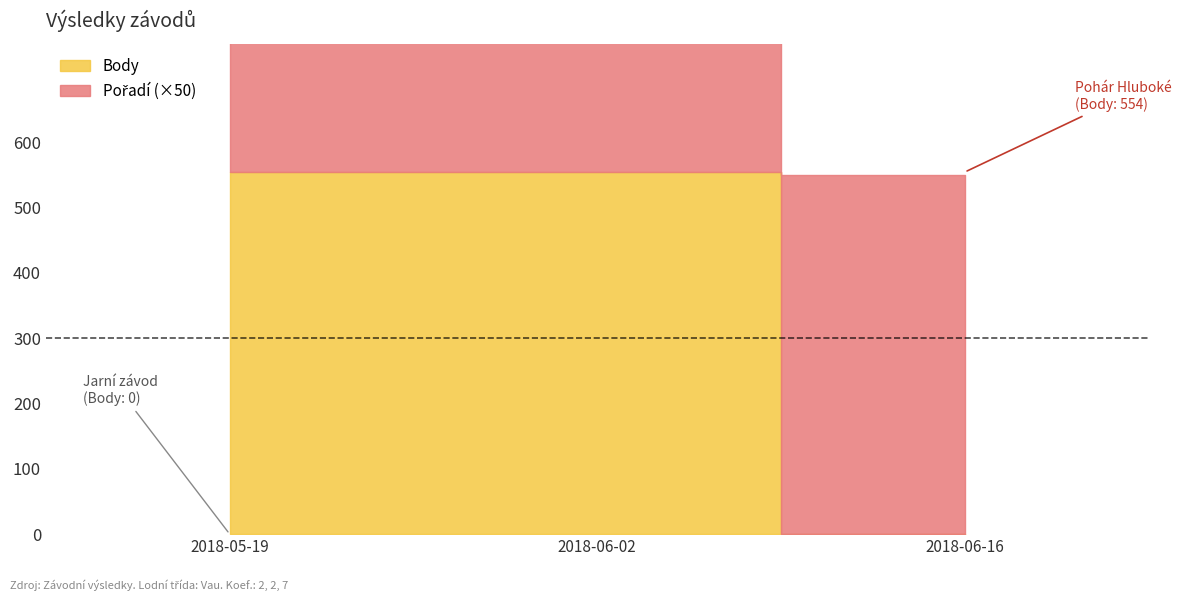

Between 2018-06-16 and 2018-06-02, which is larger?

2018-06-02